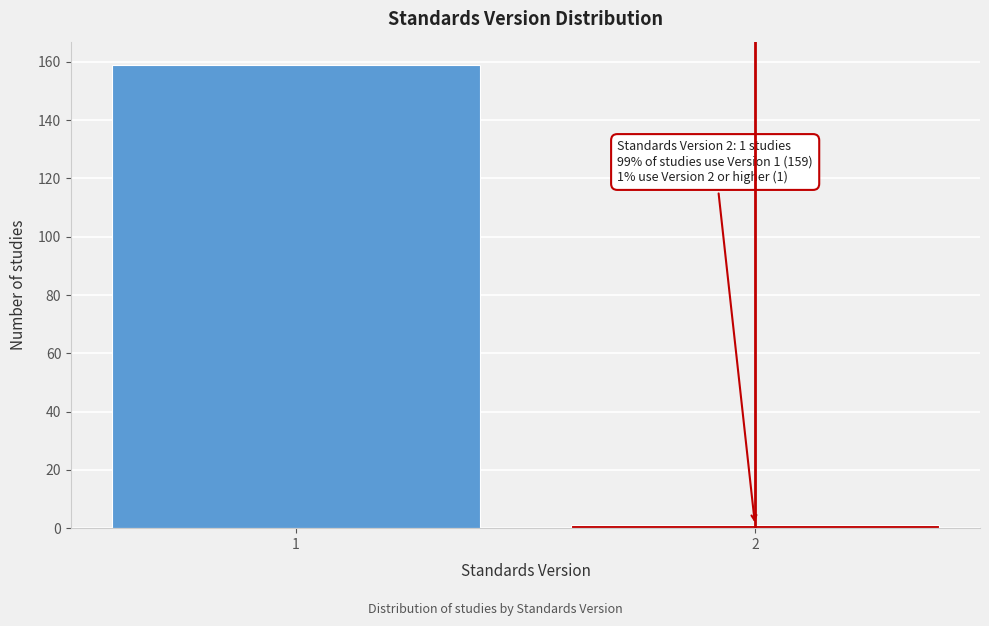

Reading left to right, what are all the values shown in this chart?

159	1